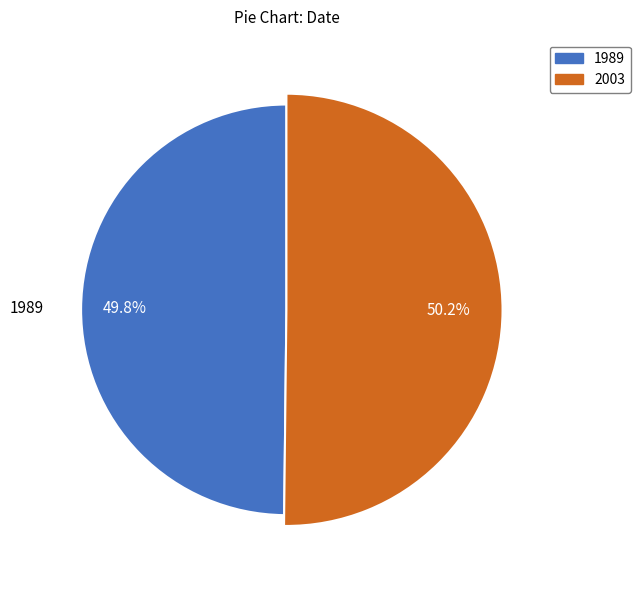

True or false: 2003 accounts for 50% of the total.

True